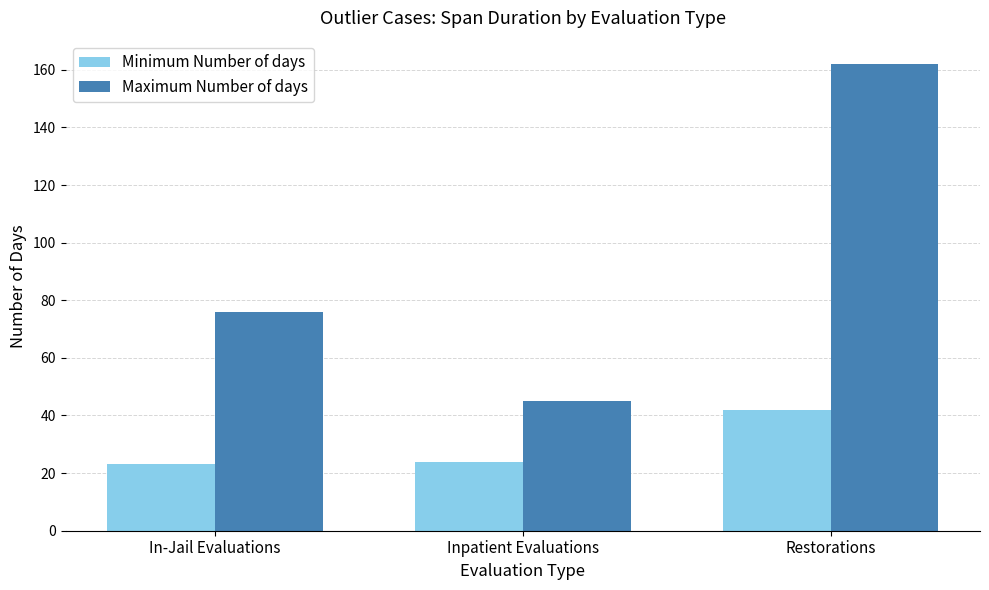

Between Inpatient Evaluations and Restorations, which series saw the biggest shift?

Maximum Number of days